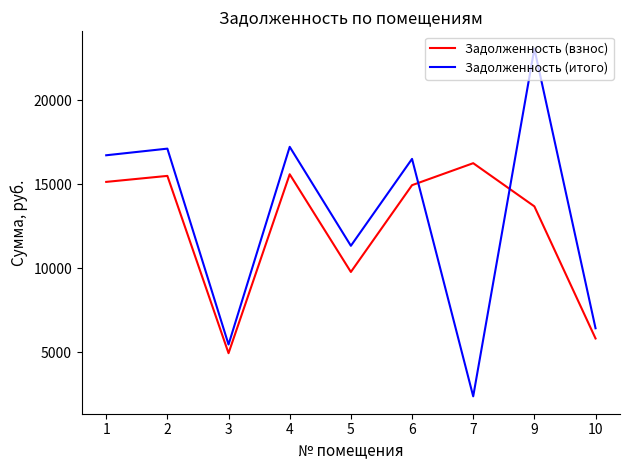

The Задолженность (итого) series shows 14846.4 at 9. True or false?

False